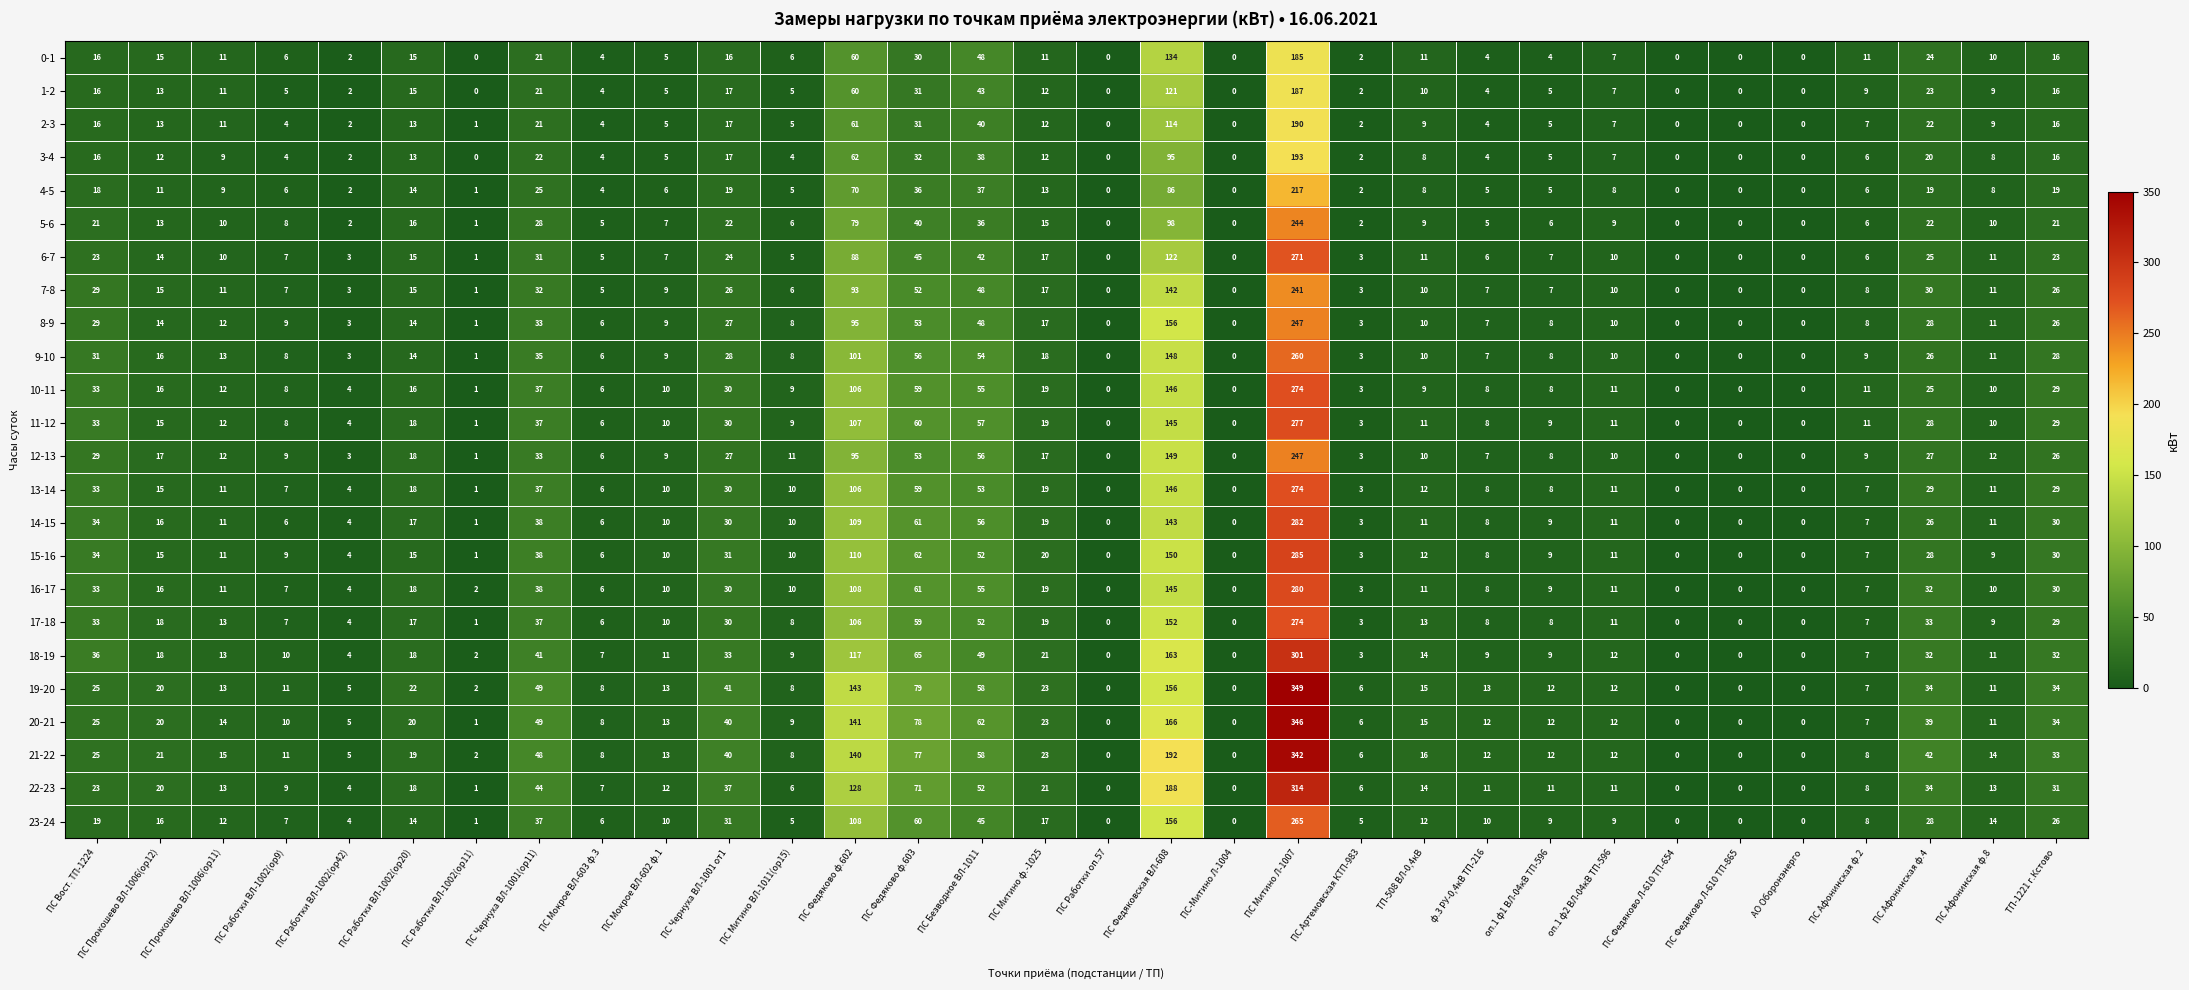

At how many categories does at least one series exceed 92?

3